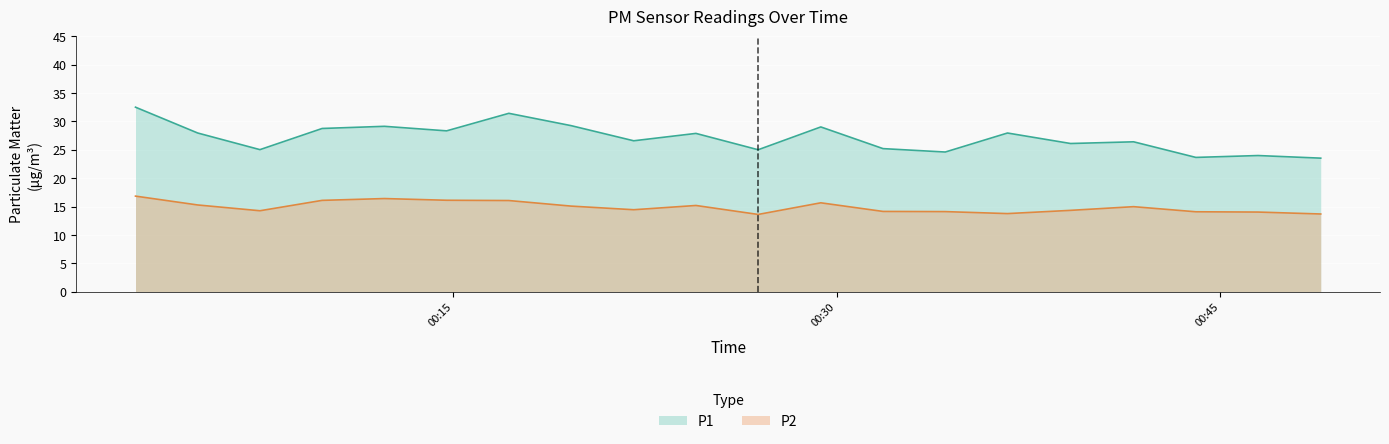

What is the sum of the P1 values at 2024-03-08T00:46:29 and 2024-03-08T00:26:56?

49.0